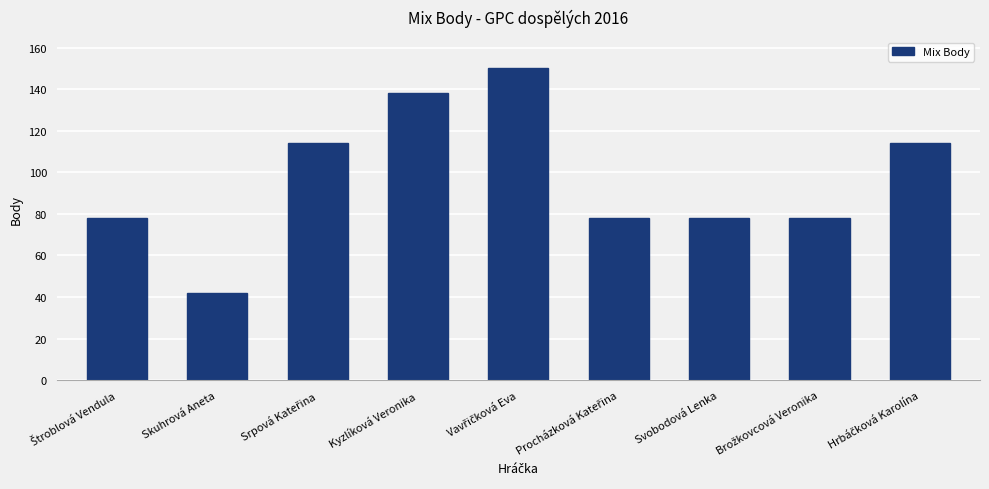

How many series are shown in this chart?

1